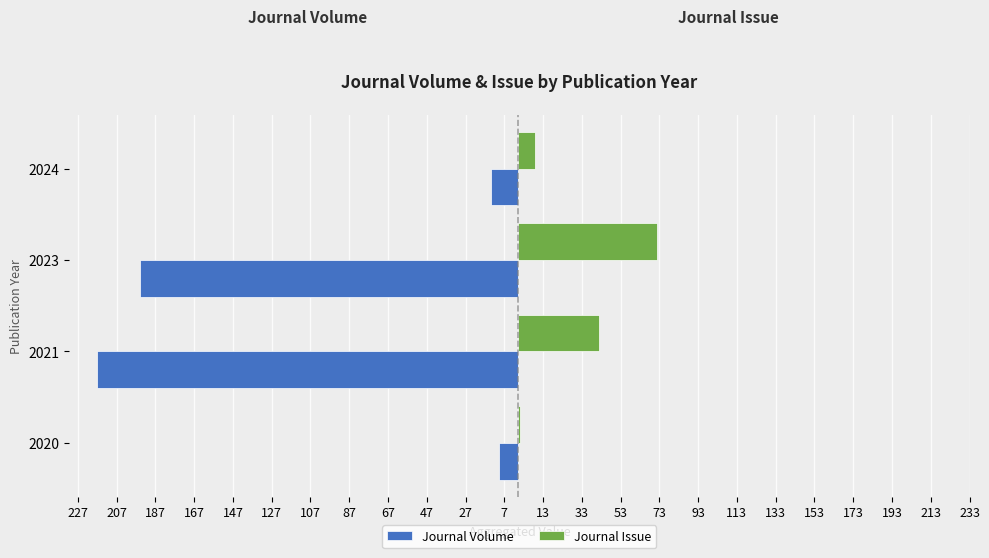

What is the minimum value for Journal Volume?

-217